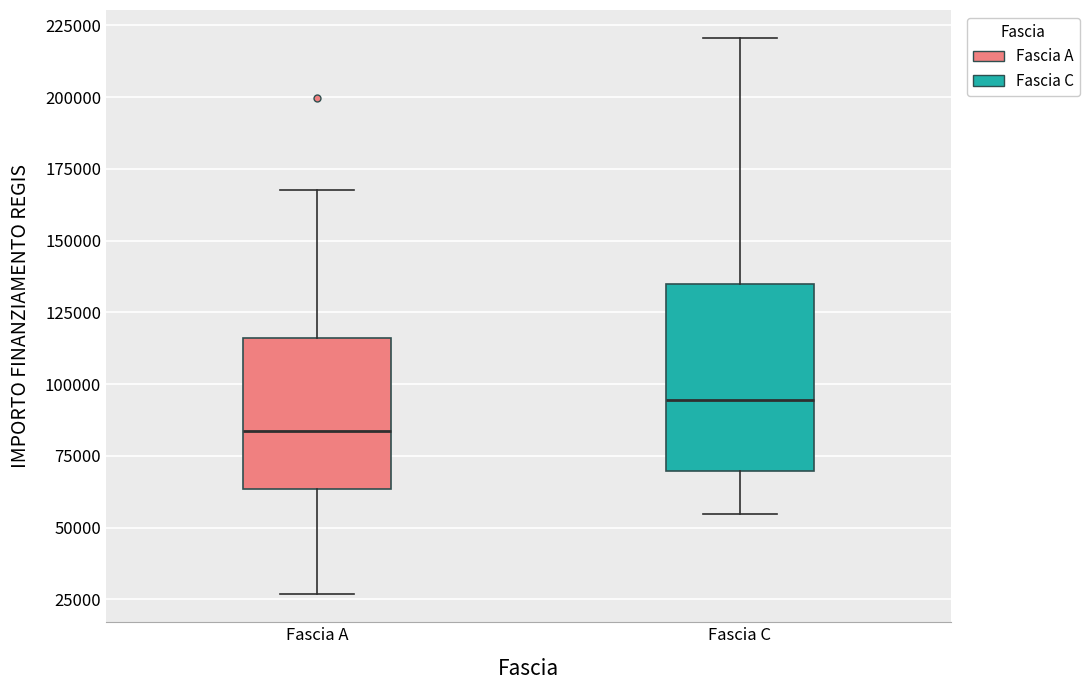

Where does the lower whisker of the box for Fascia A end on the y-axis? The values are not printed on the chart, so give them approximately, as read against the axis.

25000